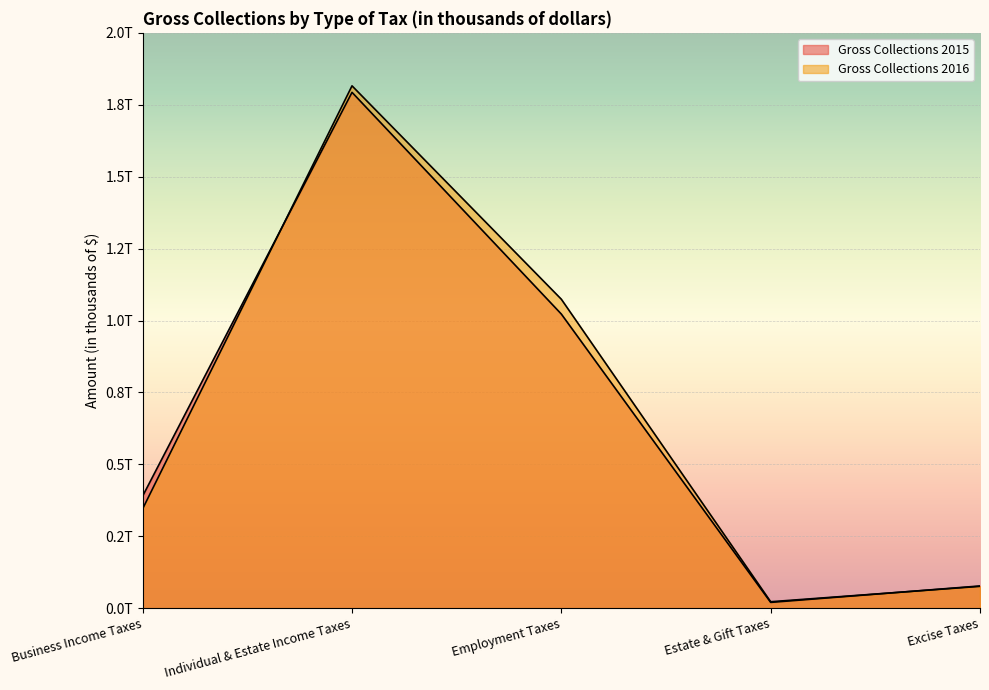

Between which two adjacent categories do Gross Collections 2016 and Gross Collections 2015 first intersect?

Business Income Taxes and Individual & Estate Income Taxes